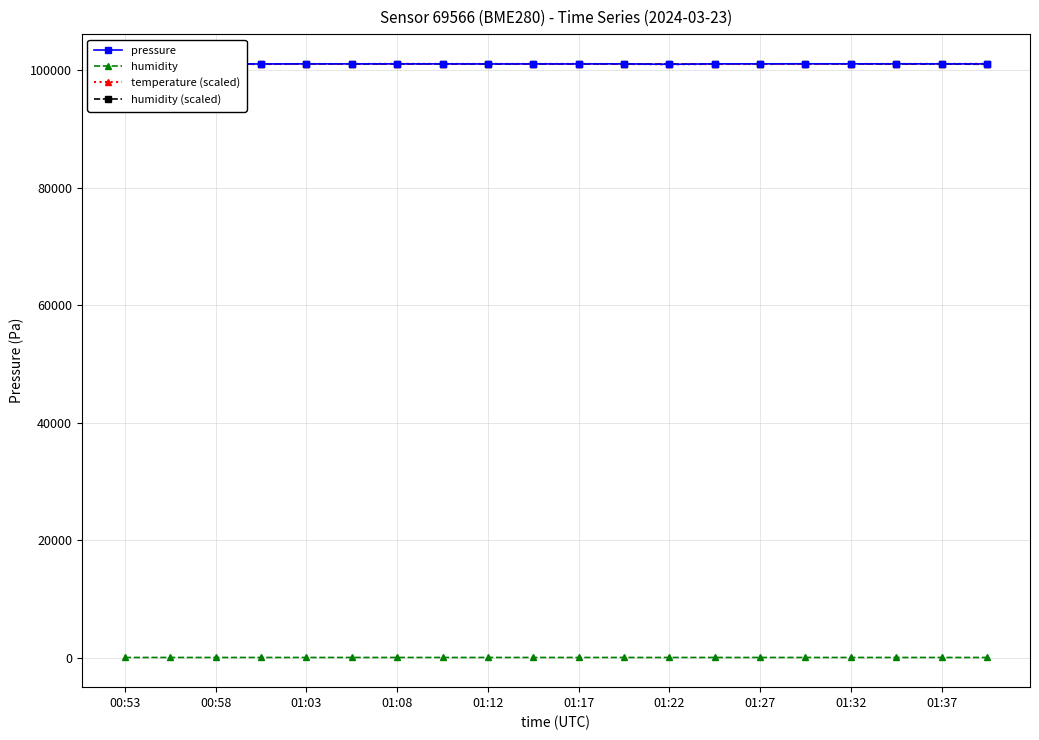

What are all the series names shown in the legend?

pressure, humidity, temperature (scaled), humidity (scaled)